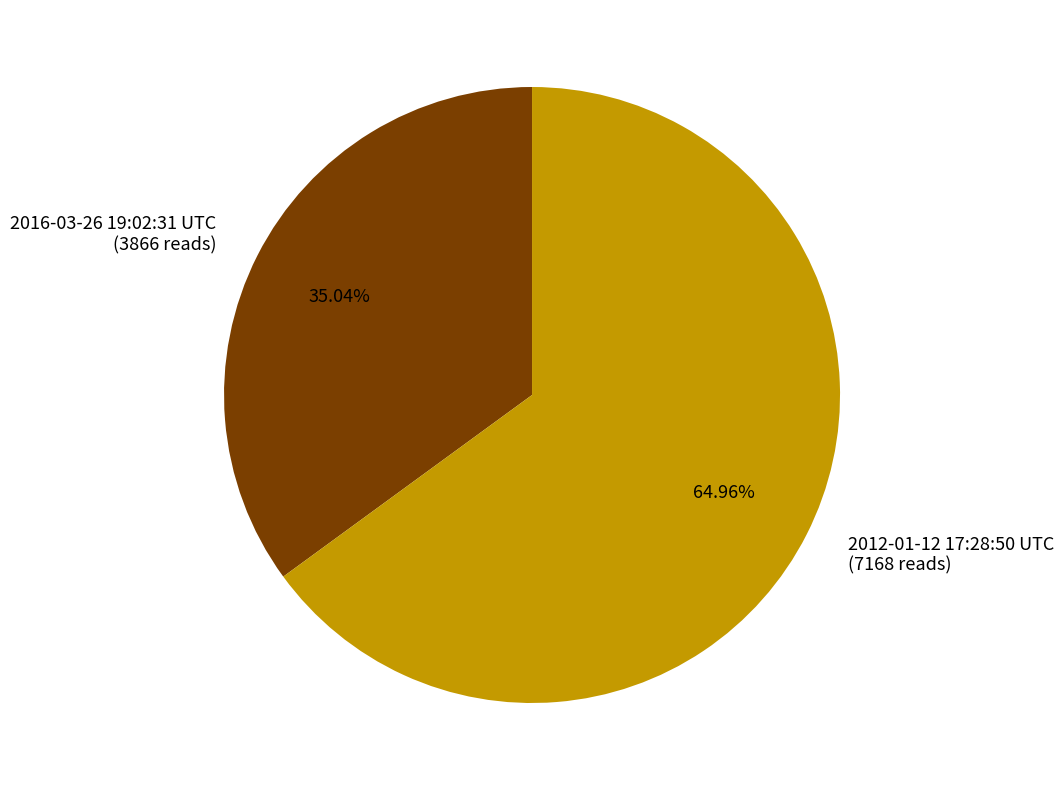

How many segments does this pie chart have?

2